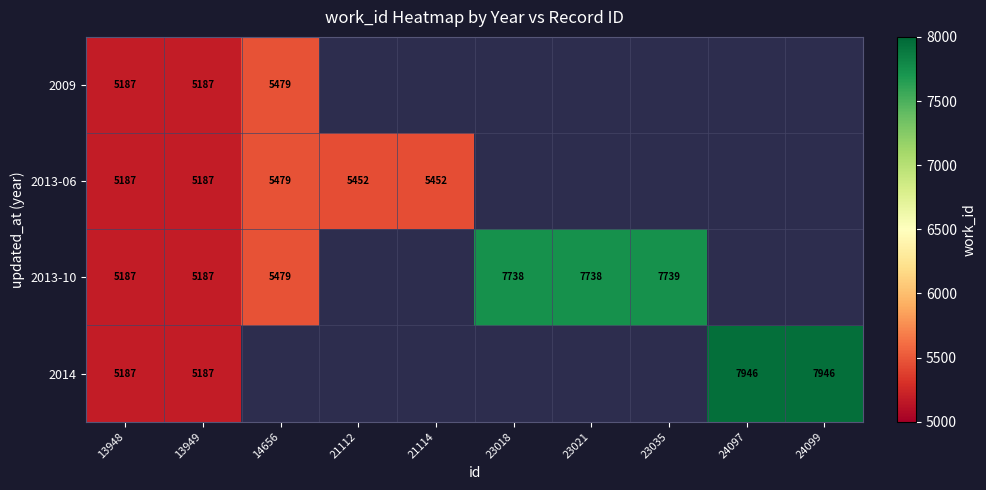

The value of 2014 at 13948 is 2693. True or false?

False